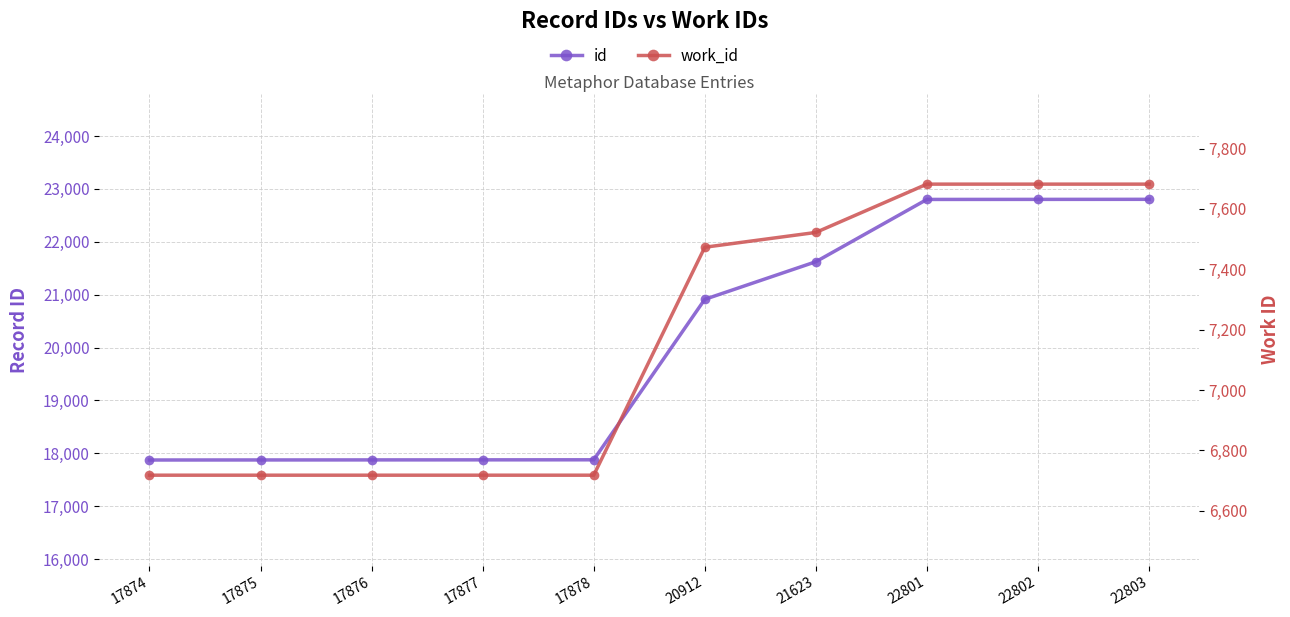

Between 17874 and 20912, which series saw the biggest shift?

id